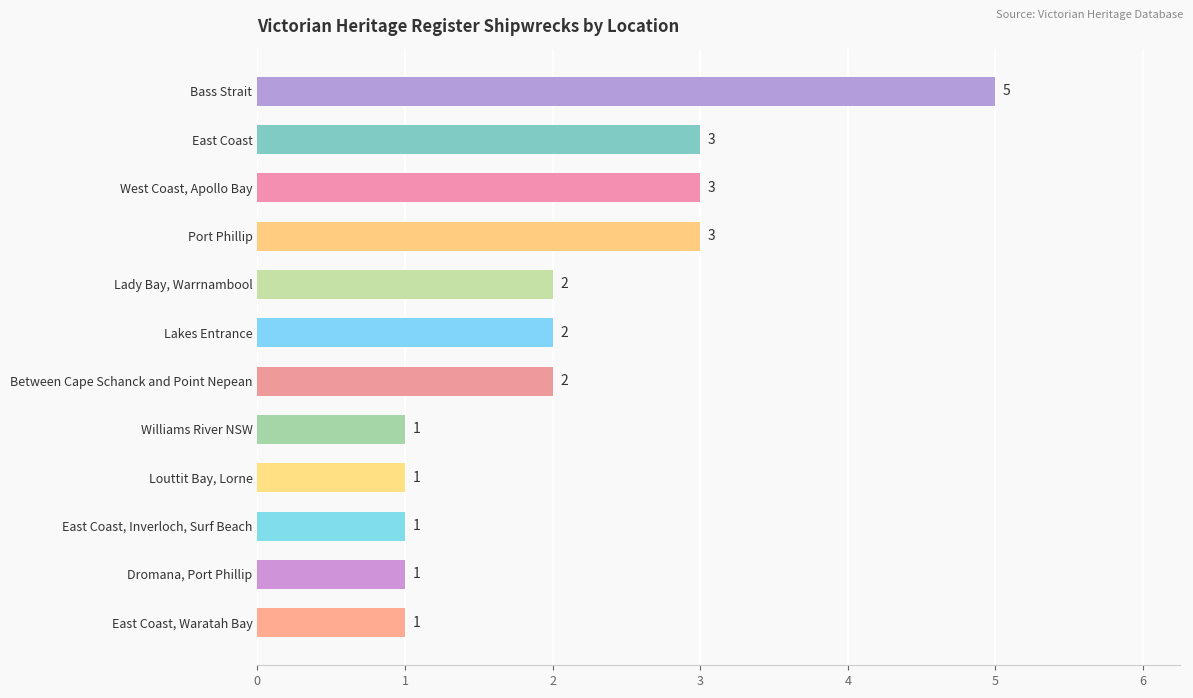

Are the bars grouped side by side (vs. stacked)?

No